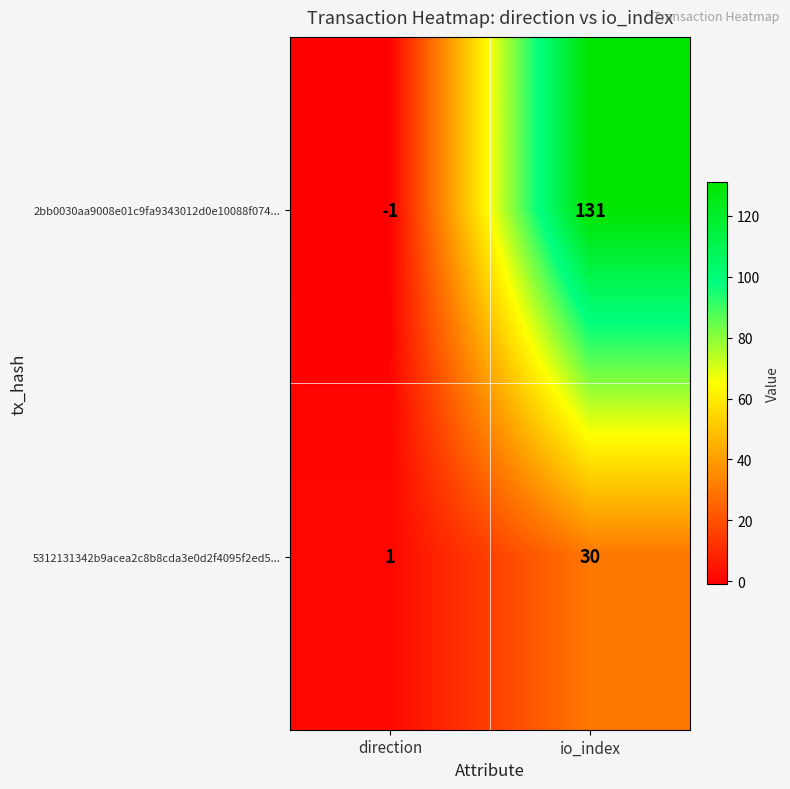

At direction, list the series in order from smallest to largest.

2bb0030aa9008e01c9fa9343012d0e10088f074..., 5312131342b9acea2c8b8cda3e0d2f4095f2ed5...